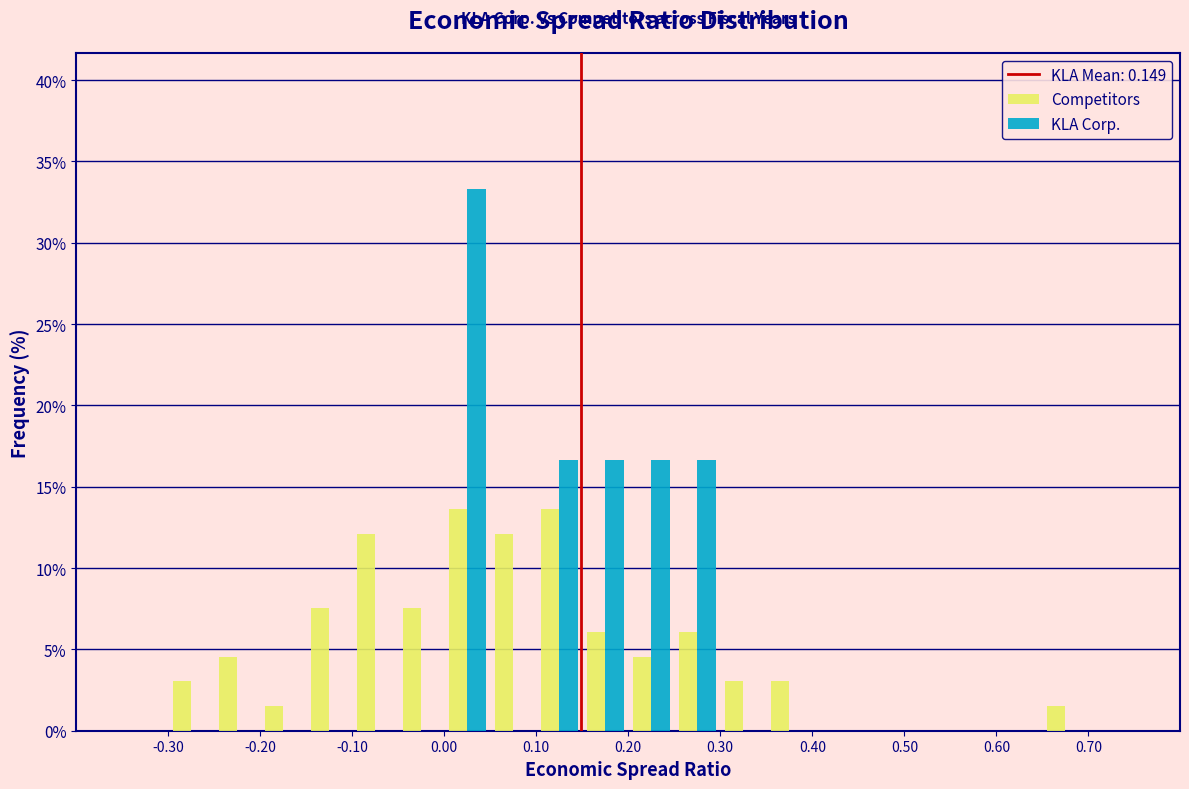

What is the height of the Competitors bar covering 0.65 to 0.70 on the x-axis? The values are not printed on the chart, so give them approximately, as read against the axis.

1.5